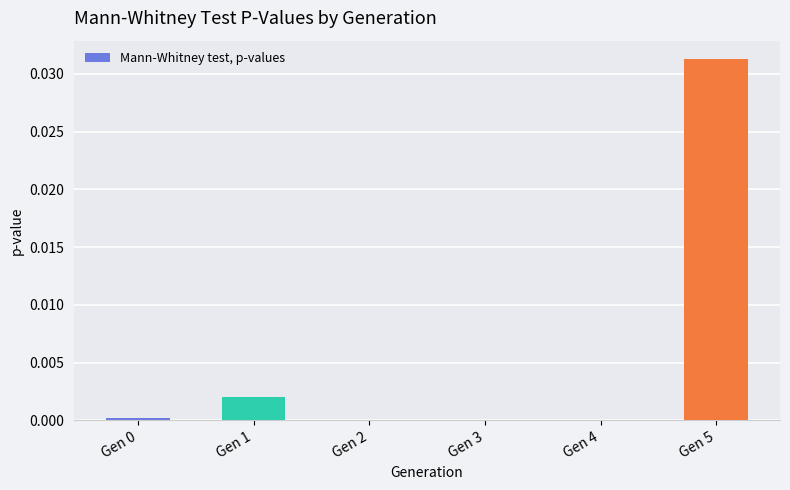

The value at Gen 4 is 0.0. True or false?

True